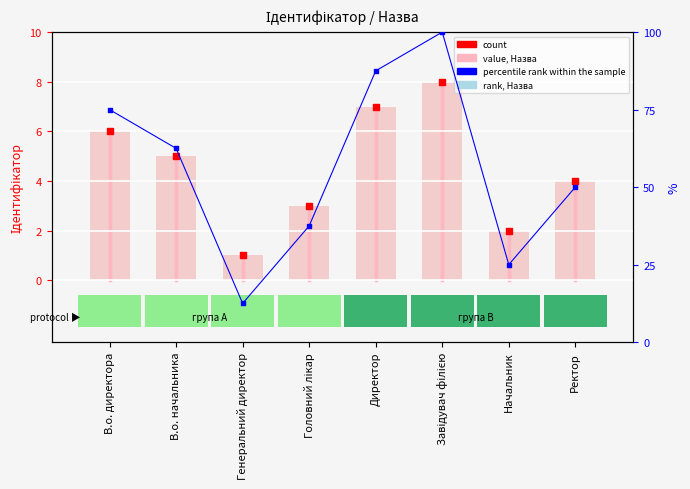

Which has a higher value, Ректор or Головний лікар?

Ректор